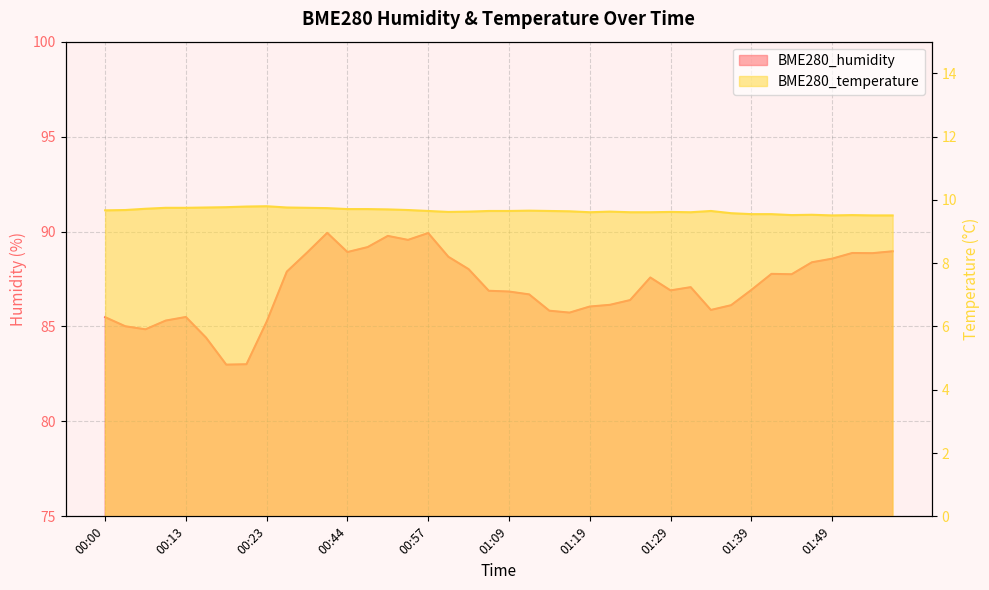

True or false: BME280_temperature has a value of 12.9 at 01:44.

False